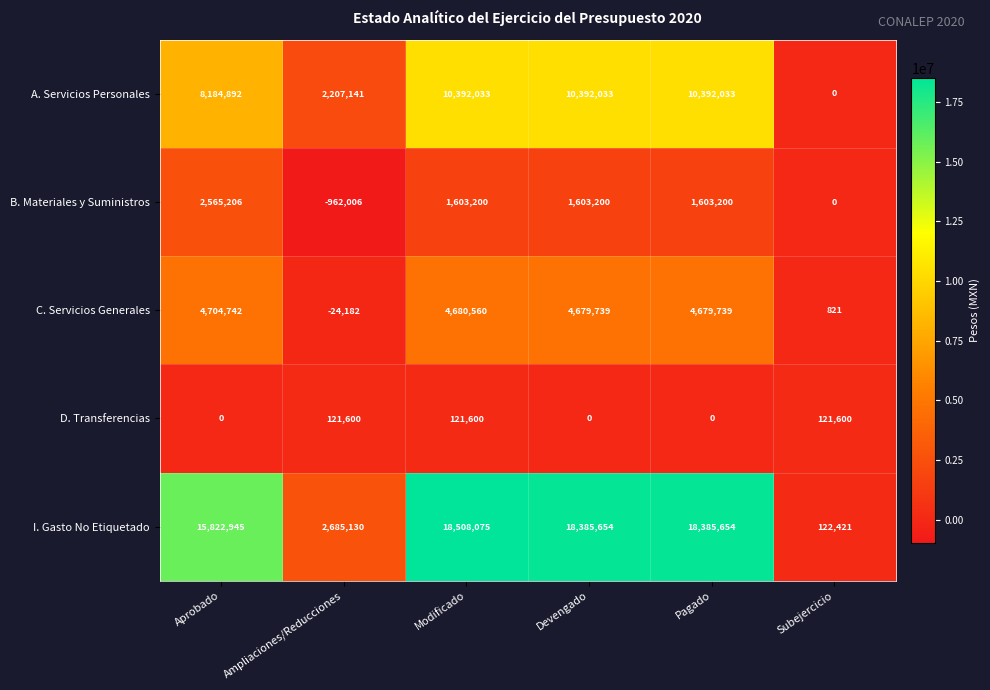

The value of A. Servicios Personales at Aprobado is 4940569. True or false?

False